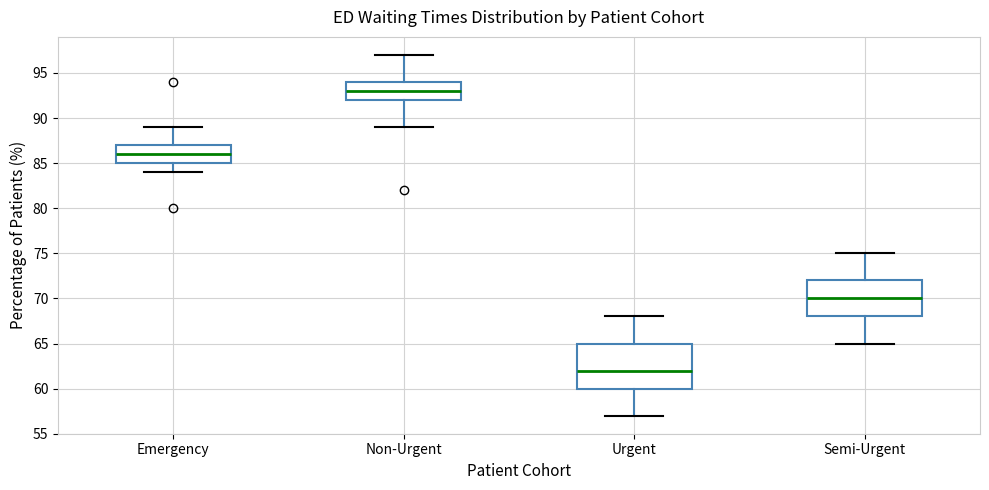

Where does the lower whisker of the box for Semi-Urgent end on the y-axis? The values are not printed on the chart, so give them approximately, as read against the axis.

65